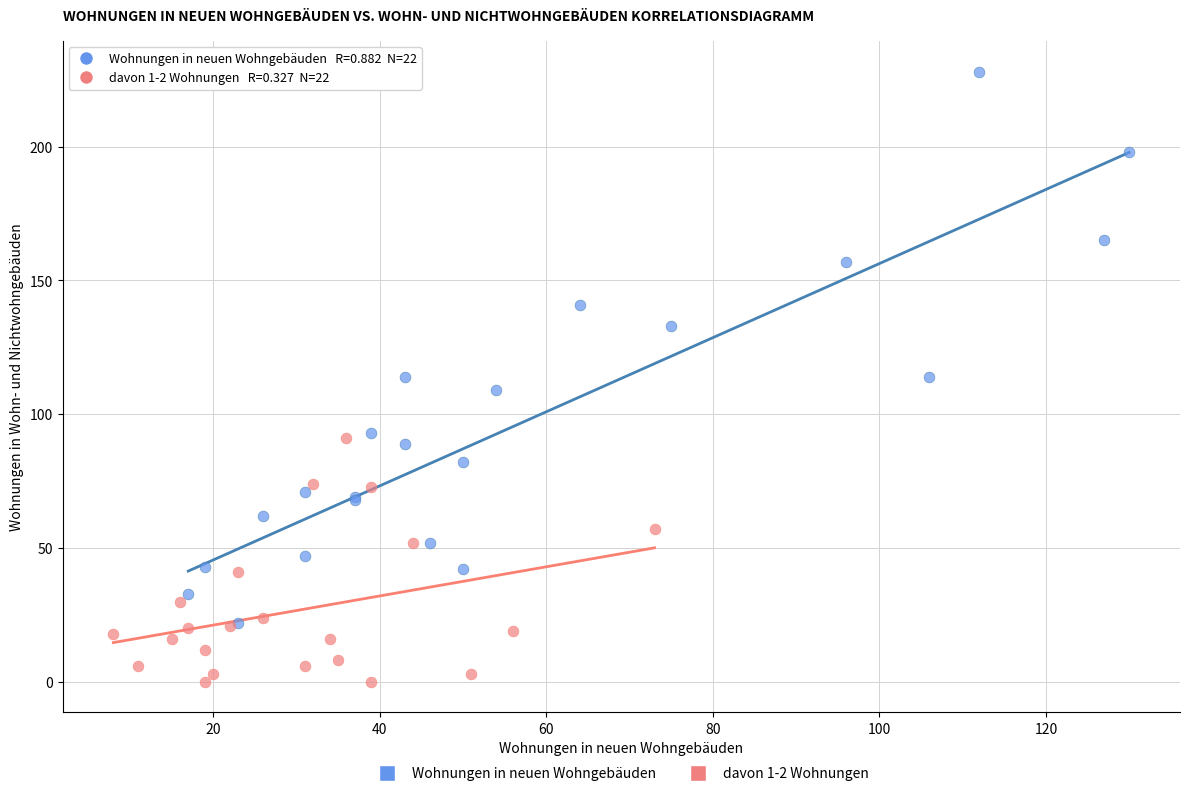

Which series reaches the minimum Y coordinate?

davon 1-2 Wohnungen